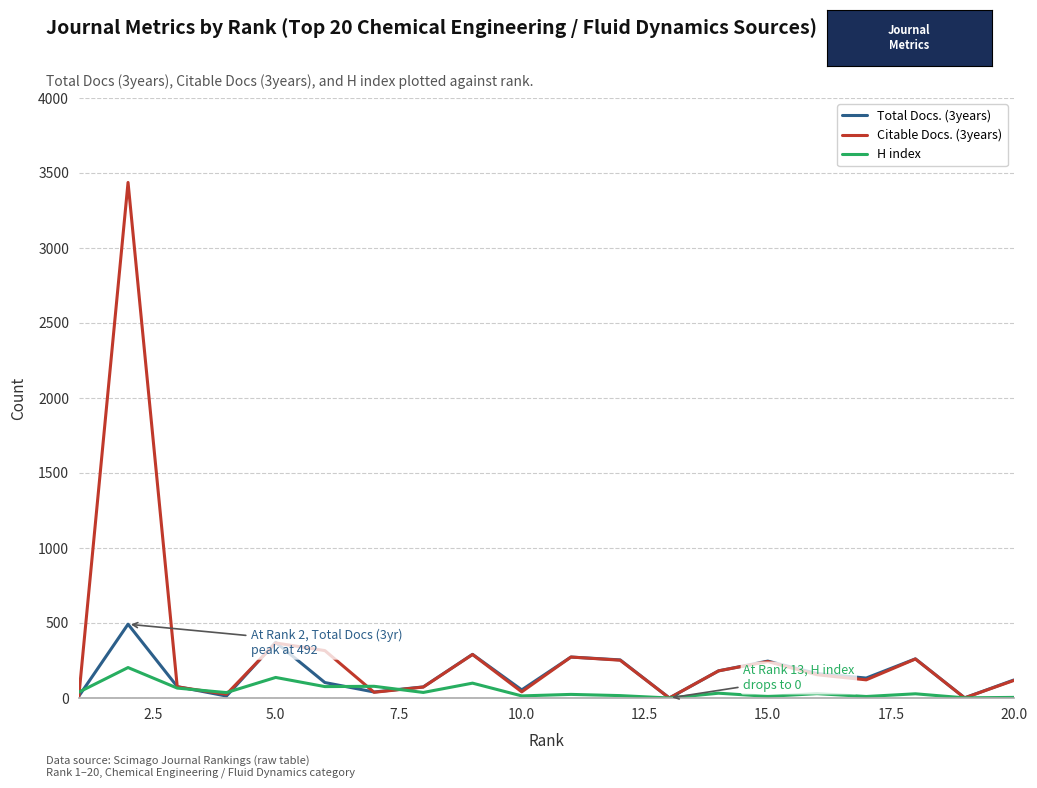

List the series in order of their peak value, lowest first.

H index, Total Docs. (3years), Citable Docs. (3years)